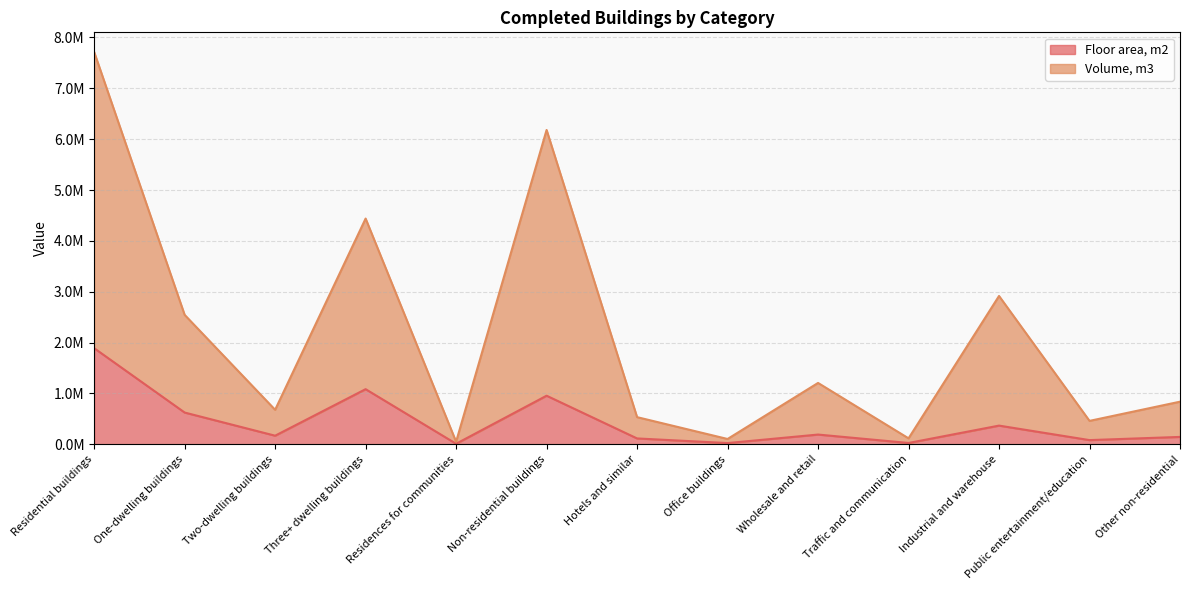

True or false: Floor area, m2 has more than 0 points higher than both neighbors.

True